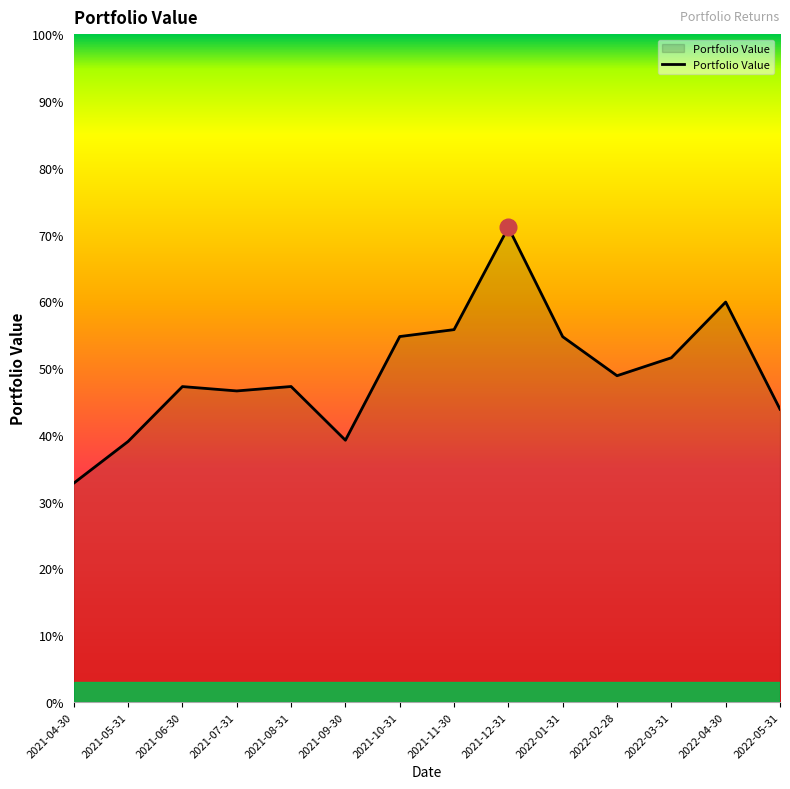

Rank the categories by value from lowest to highest.

2021-04-30, 2021-05-31, 2021-09-30, 2022-05-31, 2021-07-31, 2021-06-30, 2021-08-31, 2022-02-28, 2022-03-31, 2022-01-31, 2021-10-31, 2021-11-30, 2022-04-30, 2021-12-31